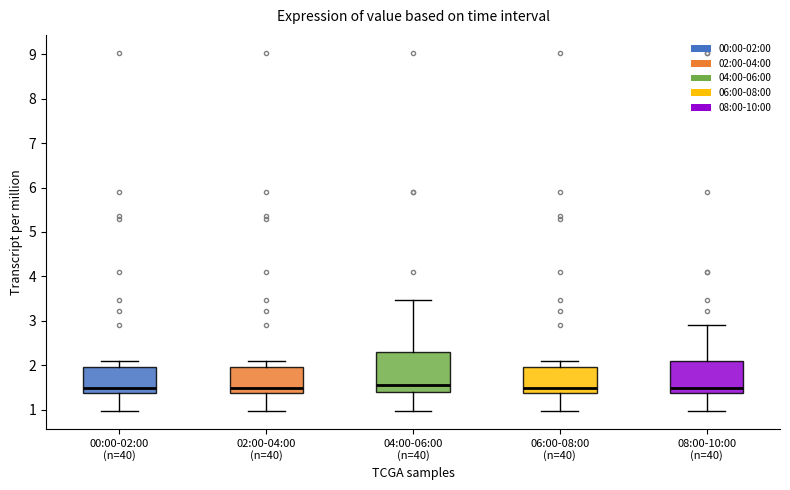

Where does the median line of the box for 06:00-08:00 (n=40) sit on the y-axis? The values are not printed on the chart, so give them approximately, as read against the axis.

1.5